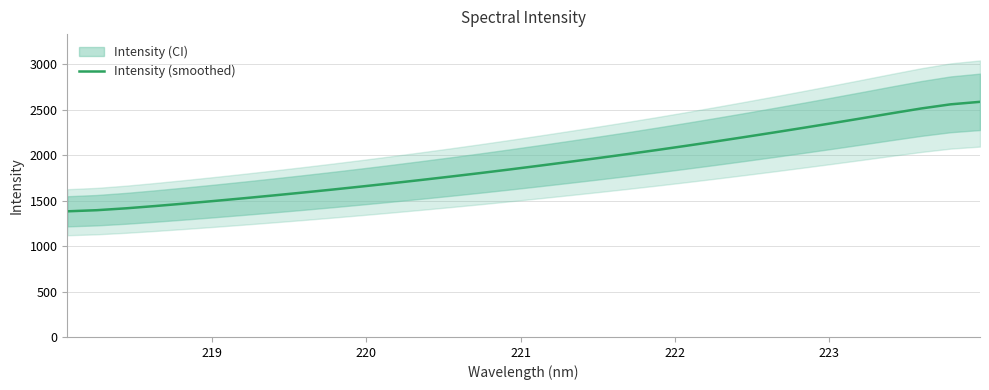

What is the minimum value for Intensity (smoothed)?

1383.4